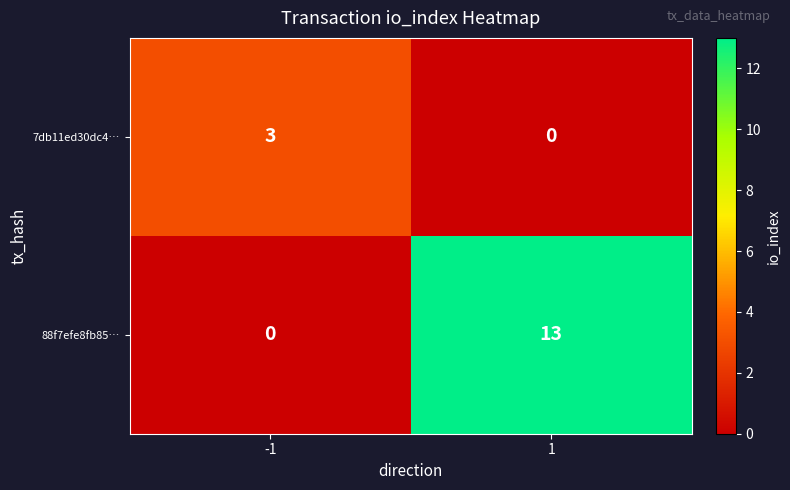

Is the value of 7db11ed30dc4… at -1 greater than the value of 88f7efe8fb85… at -1?

Yes